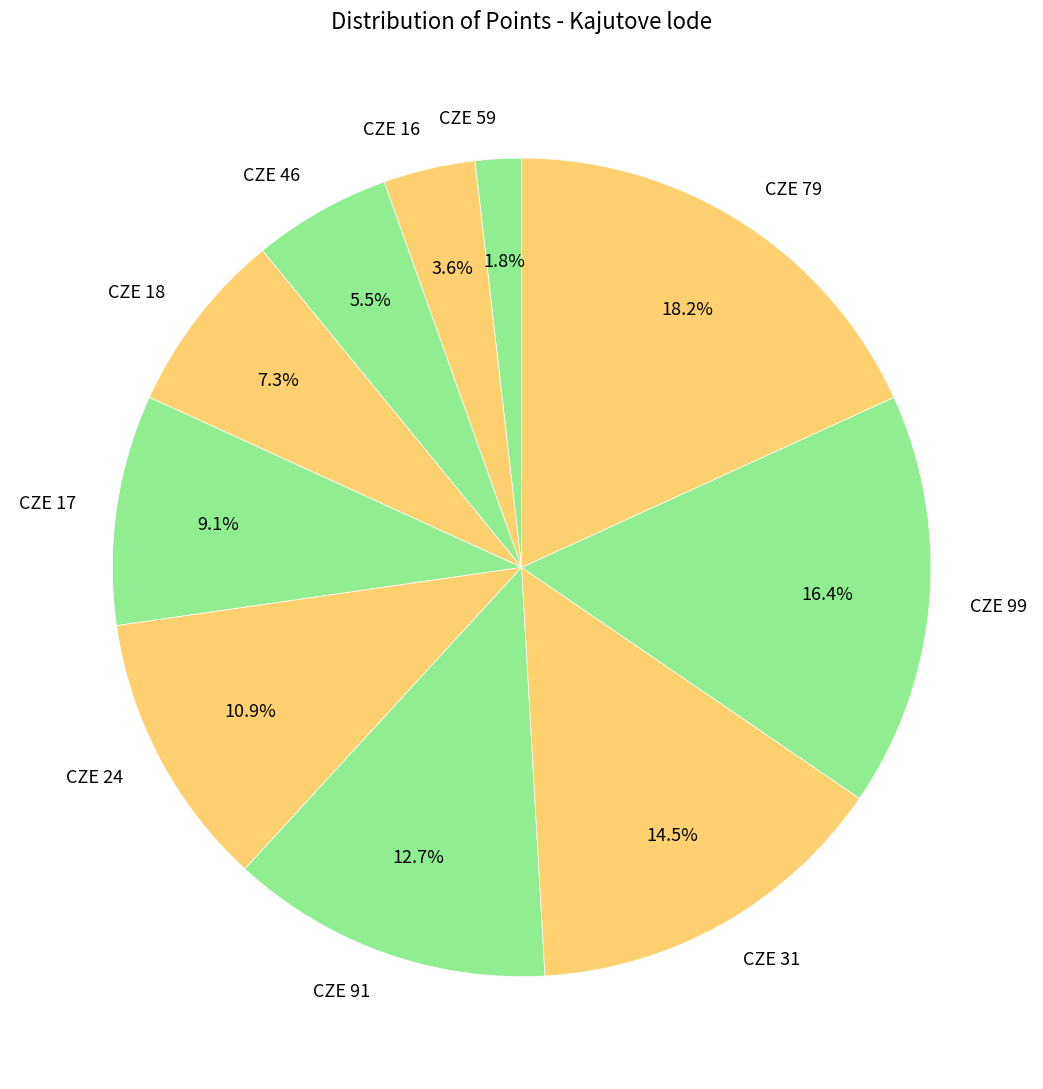

Is the sum of CZE 46 and CZE 79 greater than half?

No